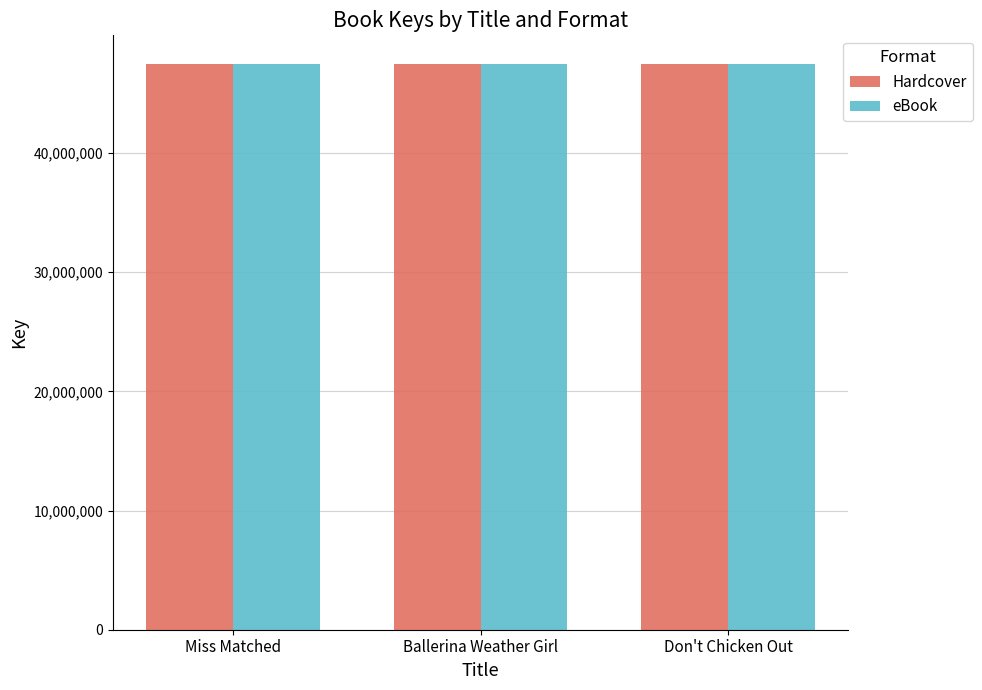

What is the value of the eBook bar at the 3rd from the left?

47507439